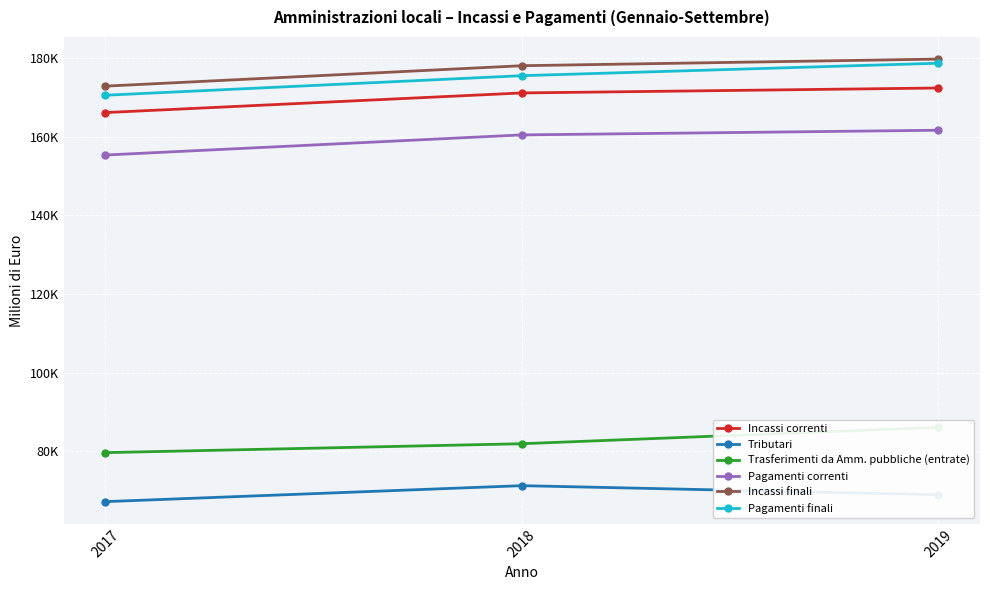

Between 2018 and 2019, which series saw the biggest shift?

Trasferimenti da Amm. pubbliche (entrate)